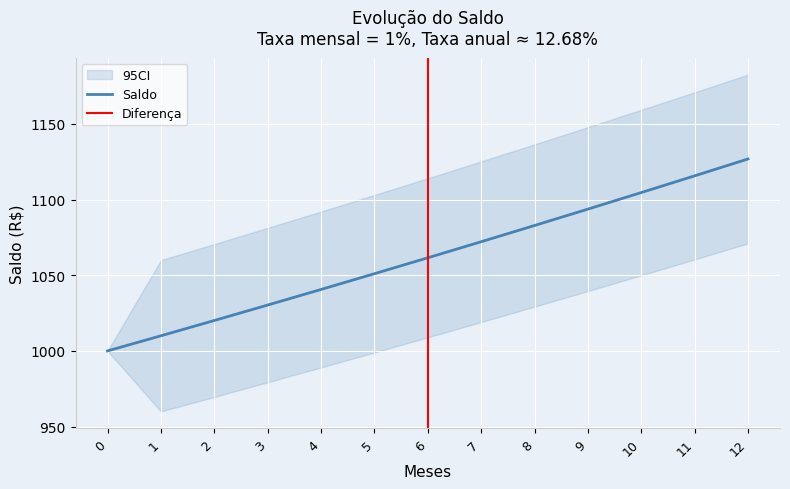

What is the minimum value shown in the chart?

1000.0